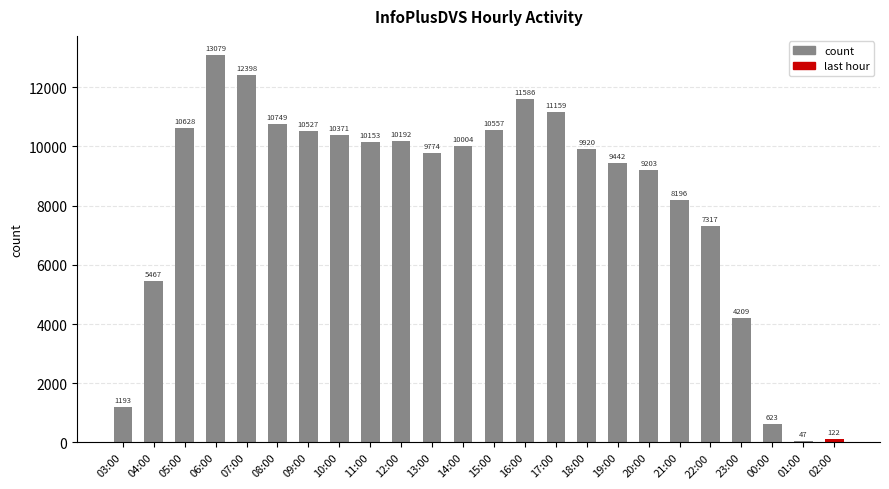

Which category has the lowest value across all series?

01:00